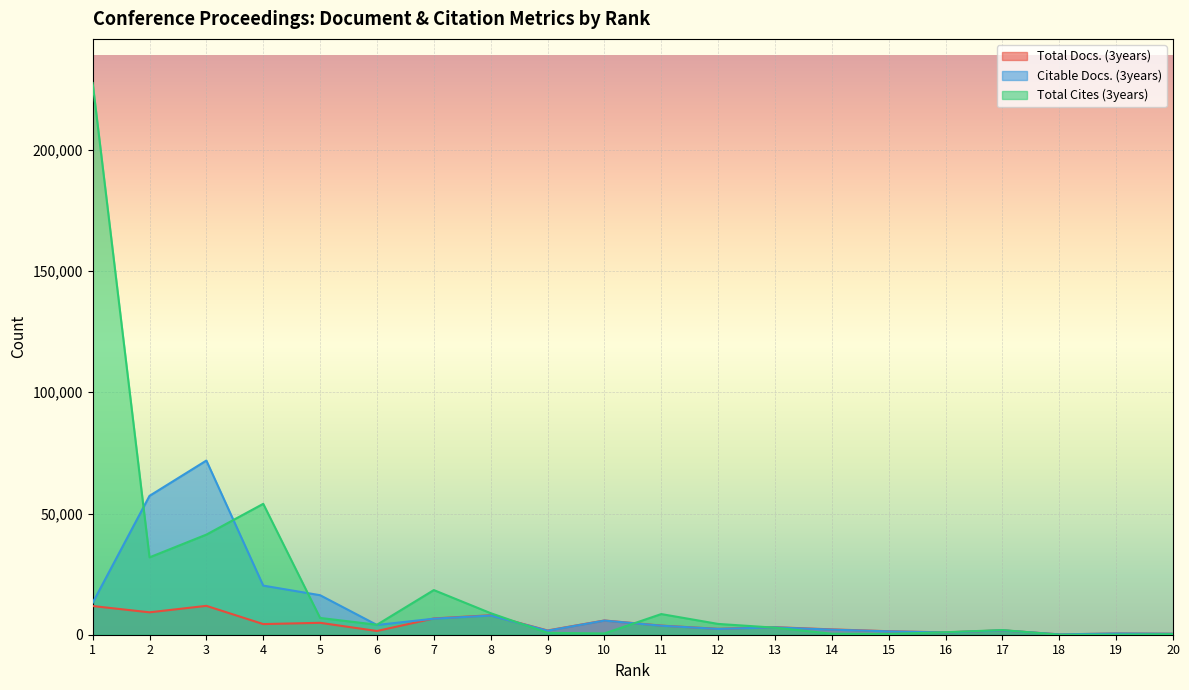

True or false: Citable Docs. (3years) has more than 2 interior local peaks.

True